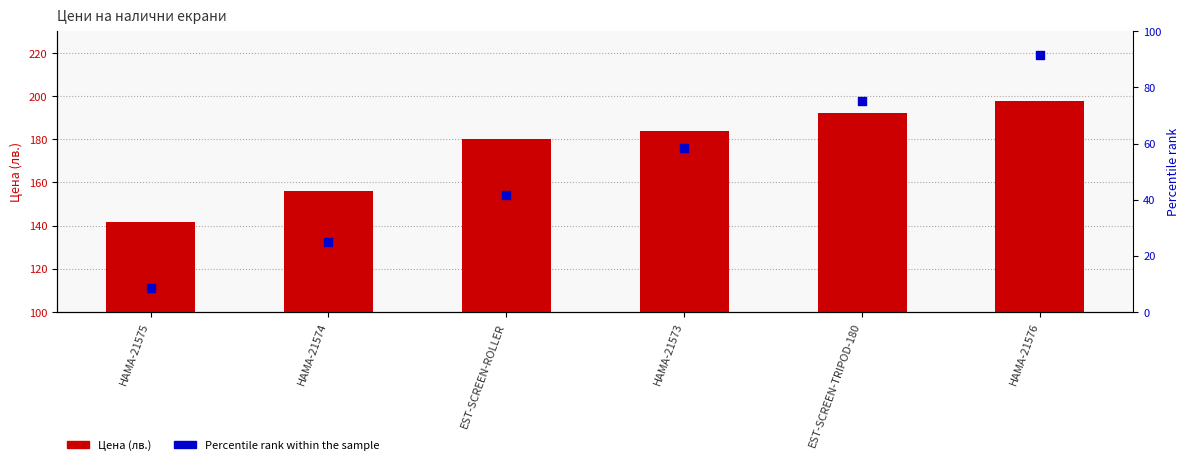

Is the value of Percentile rank within the sample at HAMA-21574 greater than the value of Цена (лв.) at HAMA-21574?

No